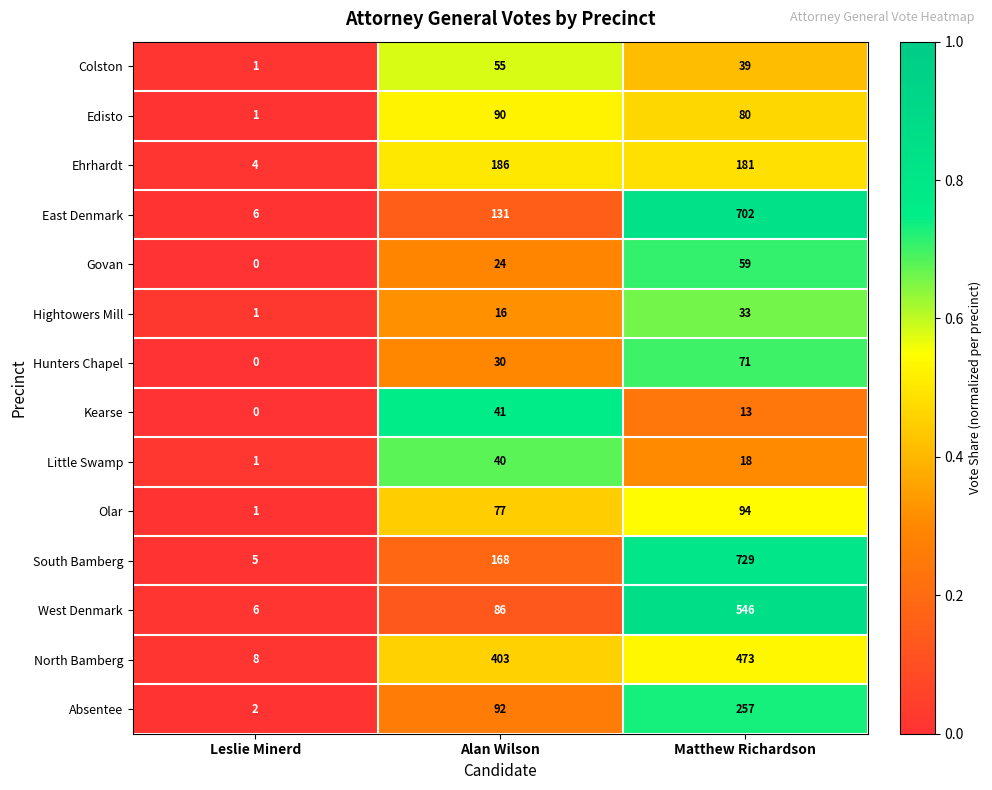

What is the total value across all series at Leslie Minerd?

36